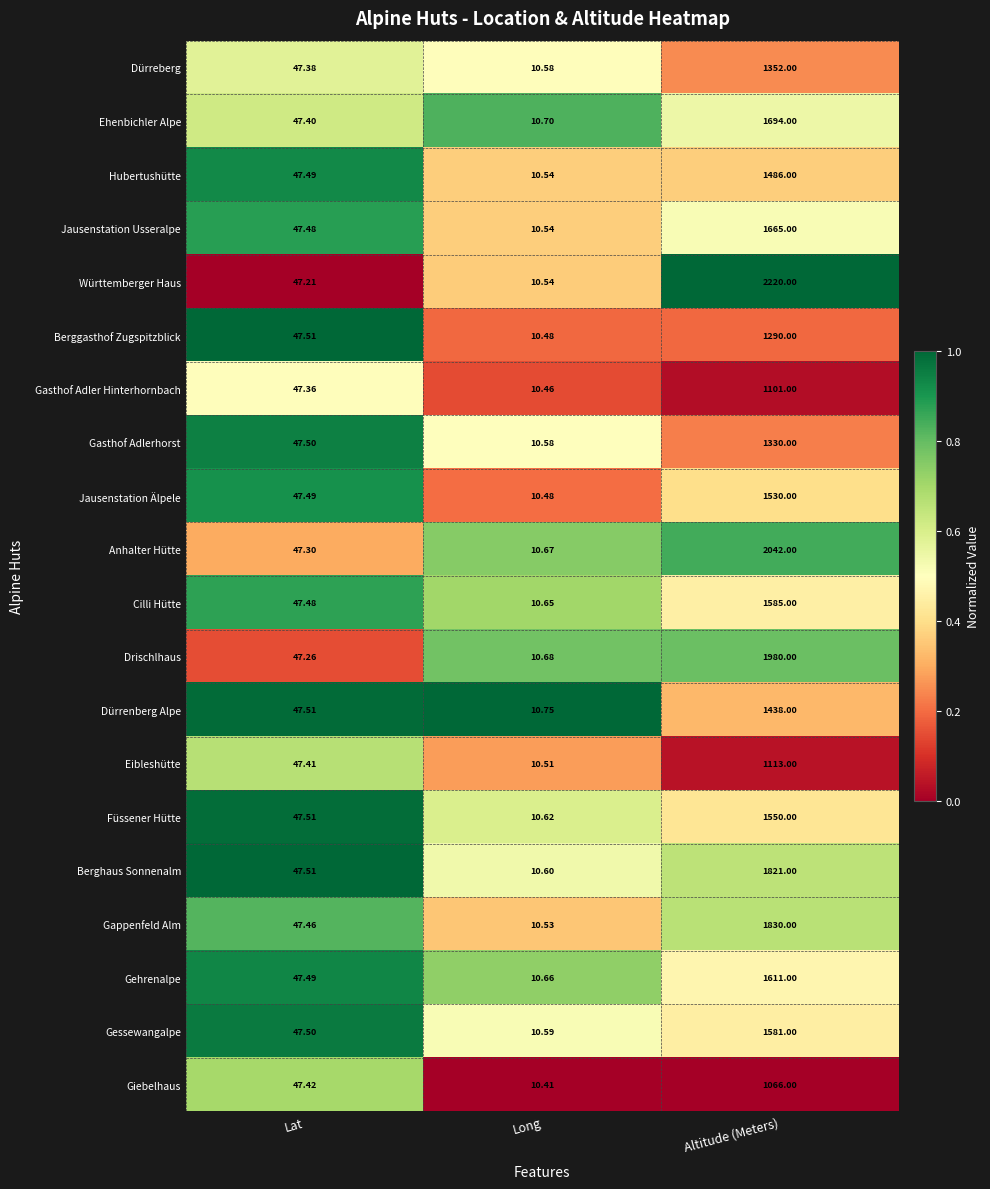

Which label corresponds to the largest value in the chart?

Altitude (Meters)